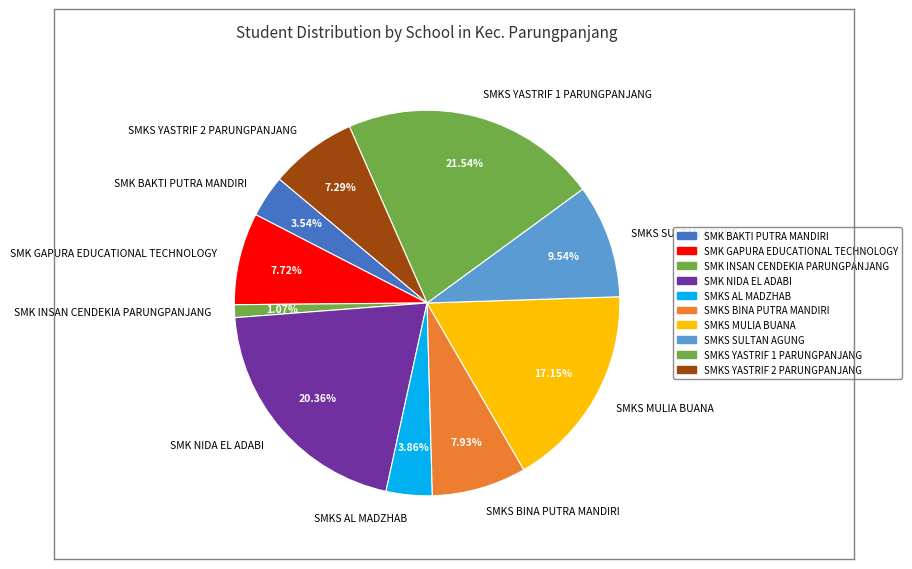

Is SMKS SULTAN AGUNG the majority of the pie?

No